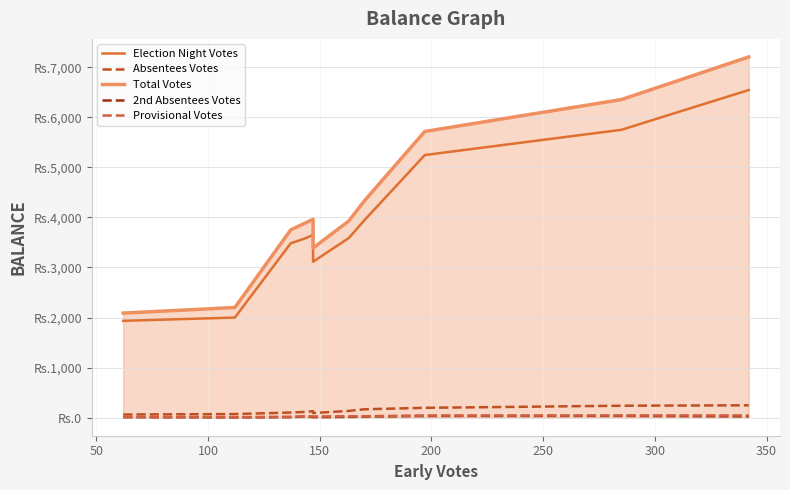

What is the value of the Absentees Votes point at the 2nd from the left?

72